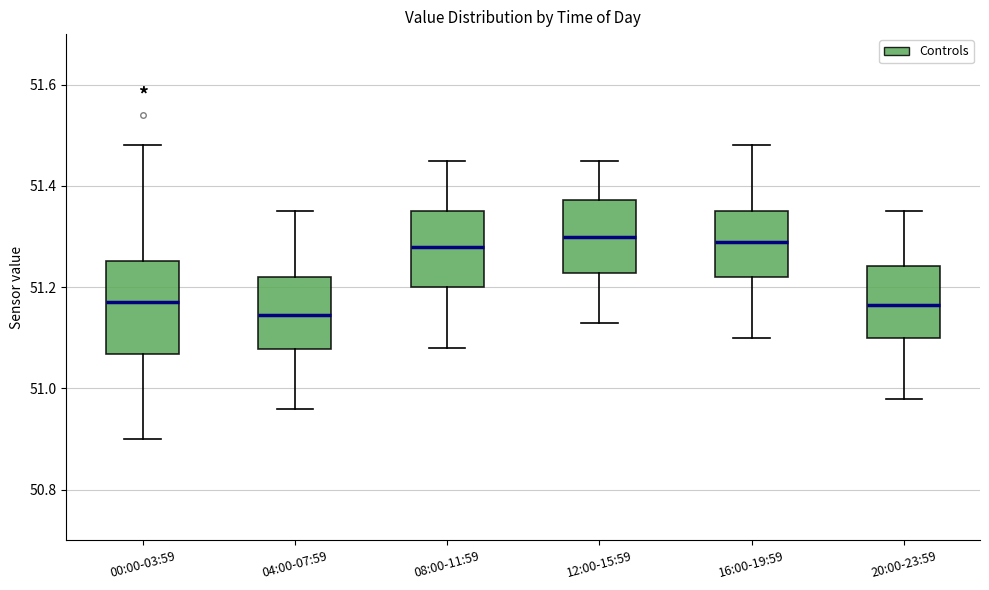

Comparing the boxes themselves (not the whiskers), which one is the tallest?

00:00-03:59